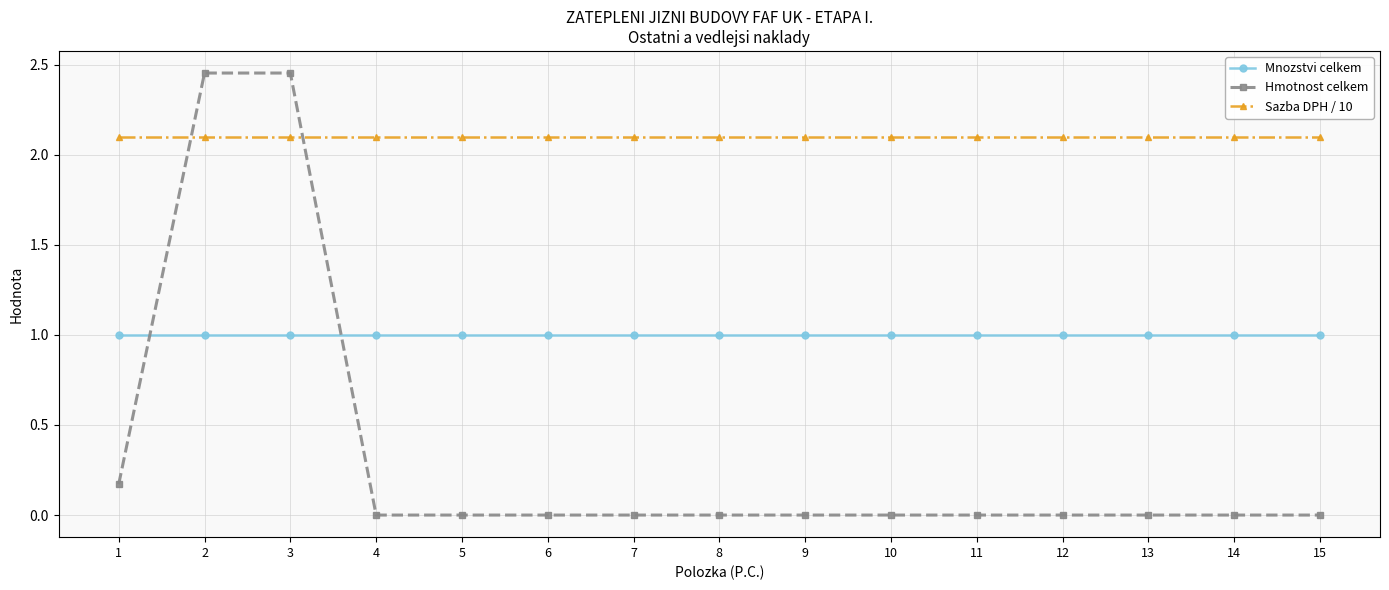

Count the number of data series in this chart.

3